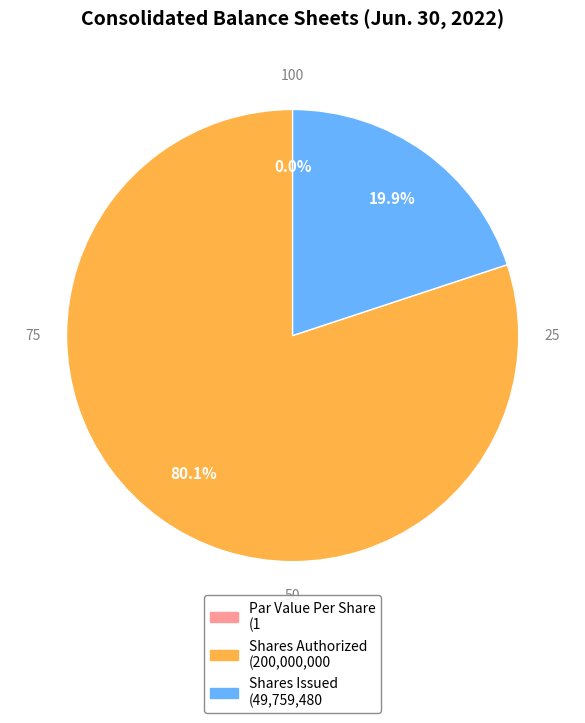

Count the number of slices in the pie.

3